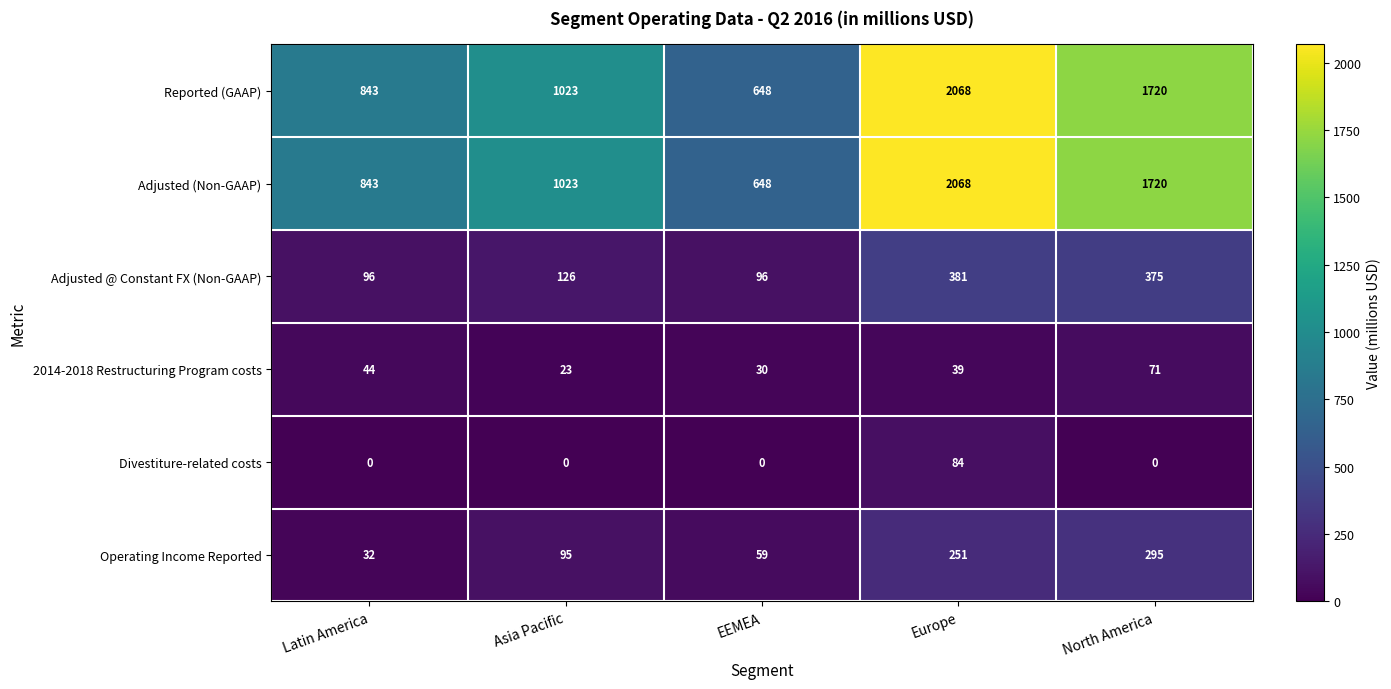

What is the highest value of the Operating Income Reported series?

295